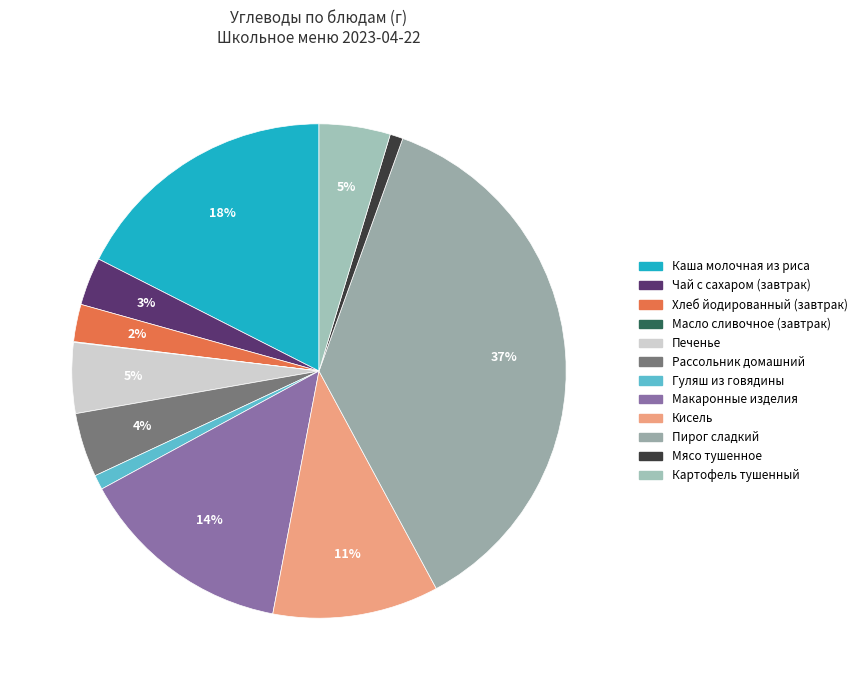

To the nearest percent, what is the average slice percentage?

8%